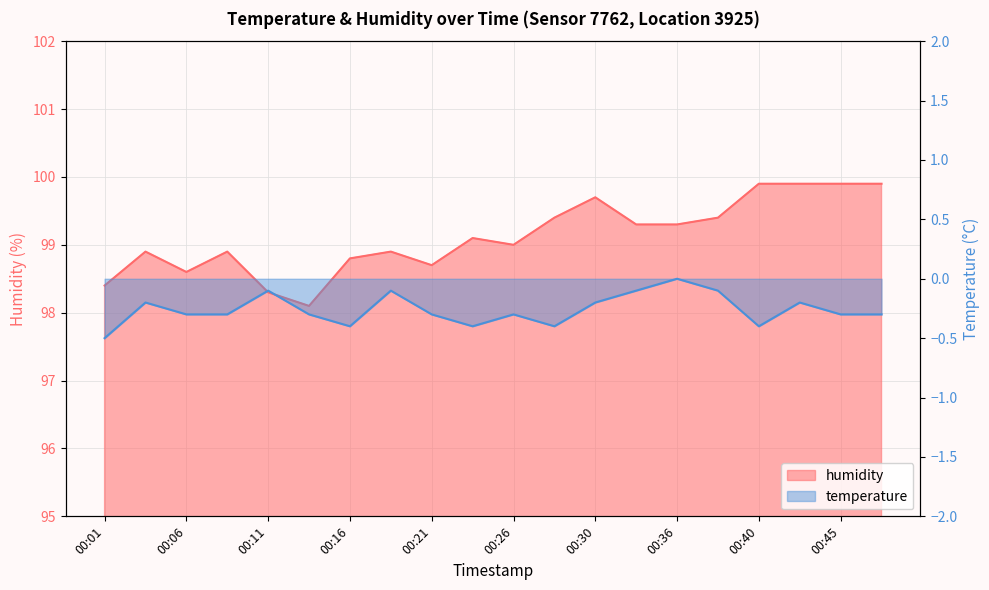

Rank the series at 00:33 from lowest to highest value.

temperature, humidity